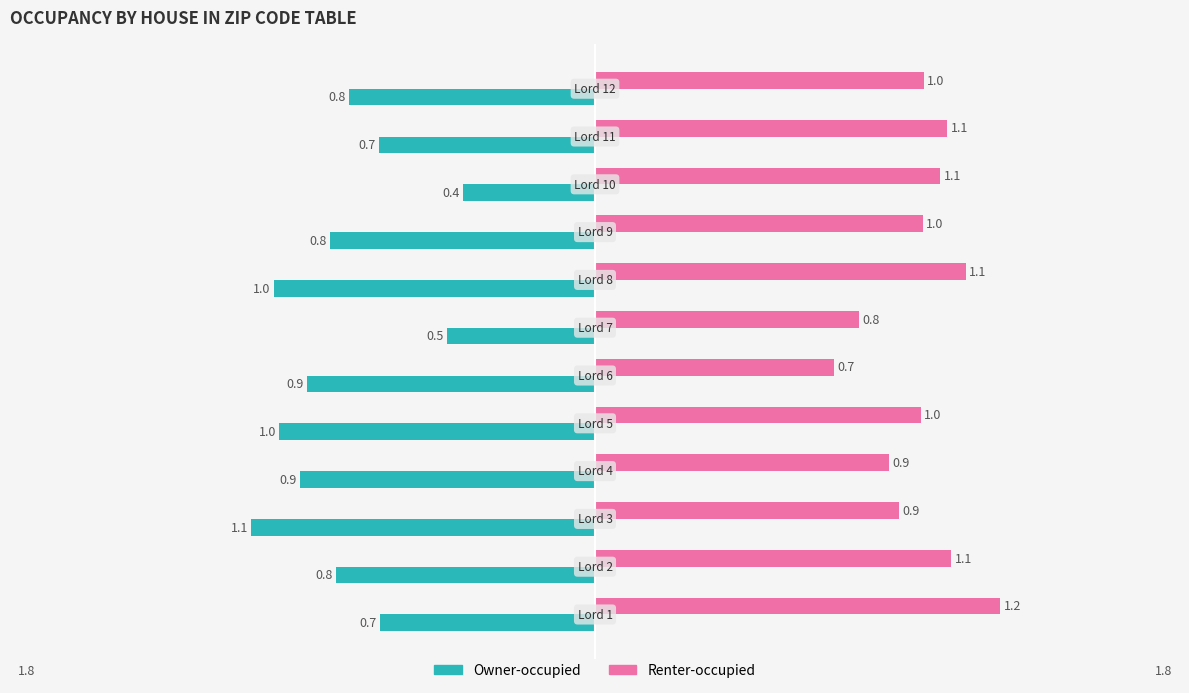

Which series has the largest total across all categories?

Renter-occupied